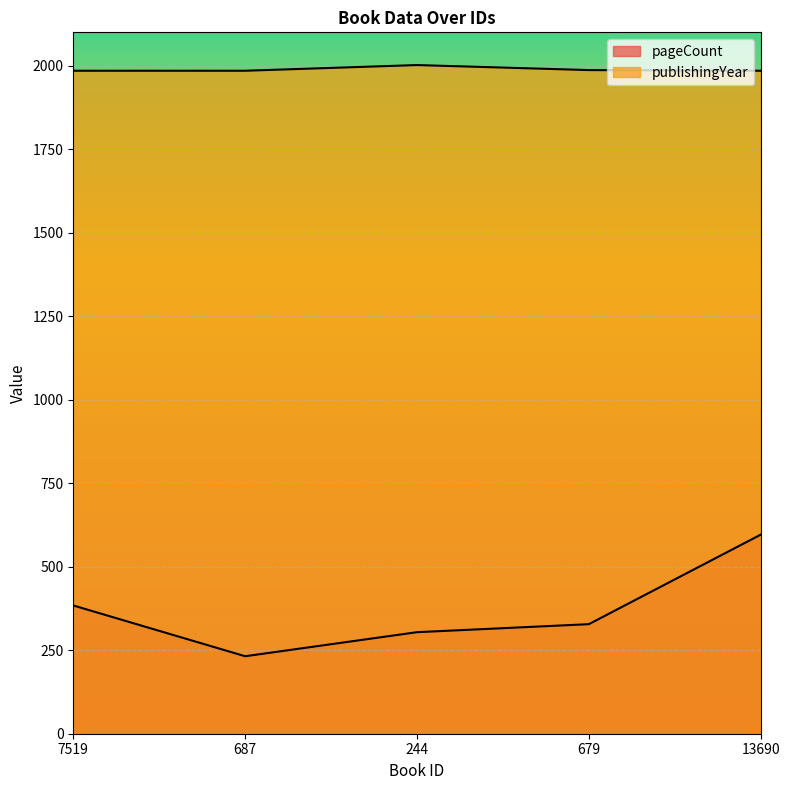

Rank the categories by publishingYear value from highest to lowest.

244, 679, 7519, 687, 13690